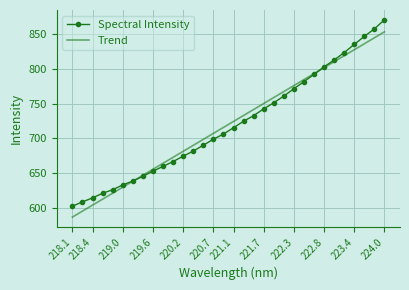

Rank the series by their maximum value, from lowest to highest.

Trend, Spectral Intensity